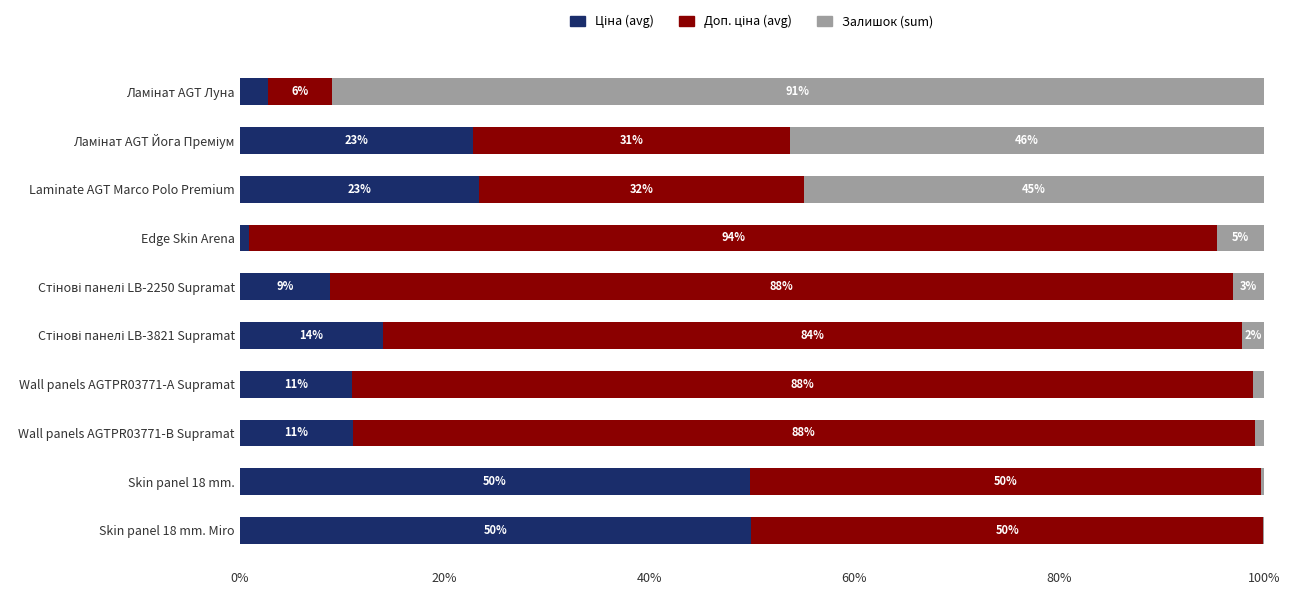

What is the total value across all series at Skin panel 18 mm. Miro?

100.0